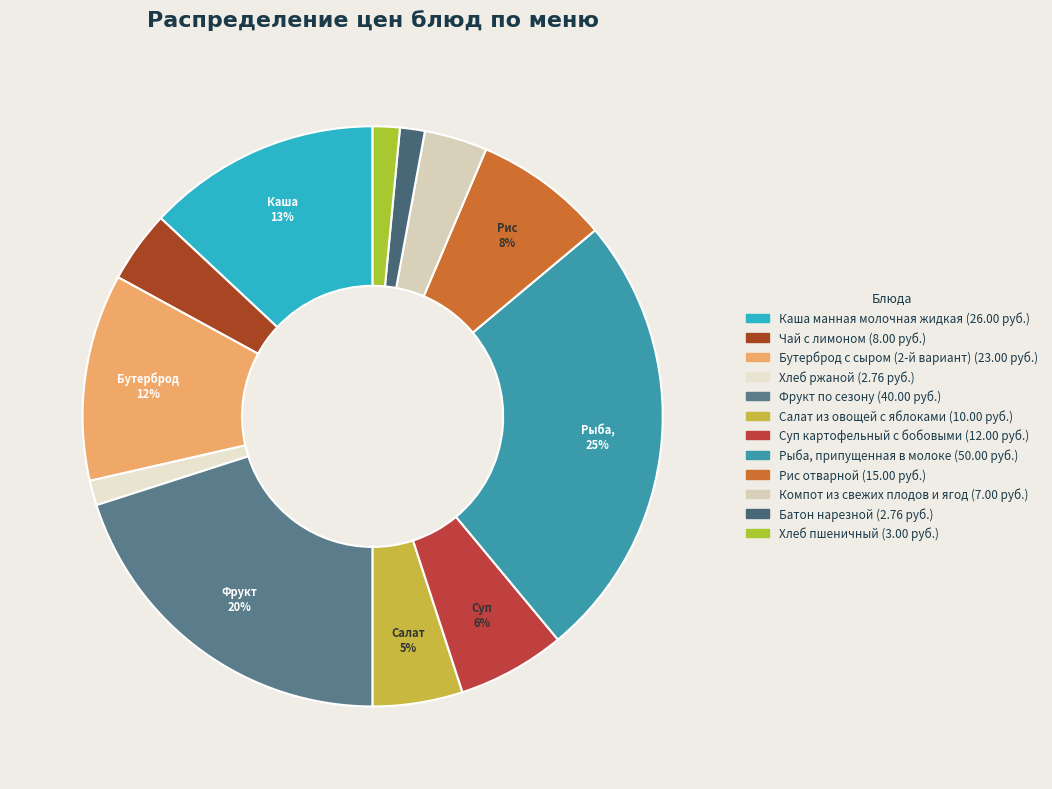

Which has a higher value, Хлеб пшеничный or Батон нарезной?

Хлеб пшеничный